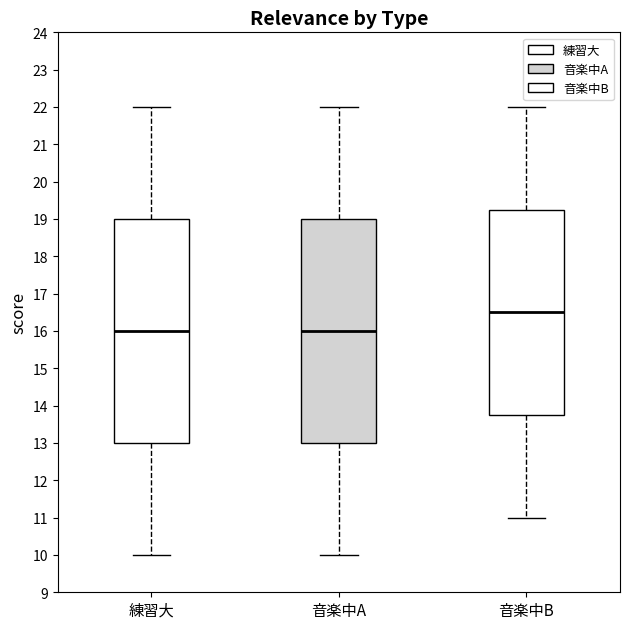

Reading left to right, transcribe this box plot: for each box, give where its median line is, the range the box spans, and where its two whiskers end, as read against the y-axis. The values are not printed on the chart, so give them approximately, as read against the axis.

練習大: median 16.0, box 13.0 to 19.0, whiskers 10.0 to 22.0
音楽中A: median 16.0, box 13.0 to 19.0, whiskers 10.0 to 22.0
音楽中B: median 16.5, box 13.8 to 19.3, whiskers 11.0 to 22.0